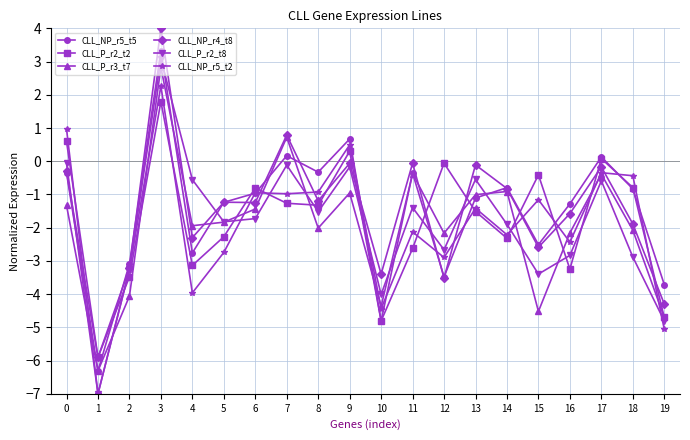

The CLL_NP_r5_t5 series shows -0.8 at 18. True or false?

True